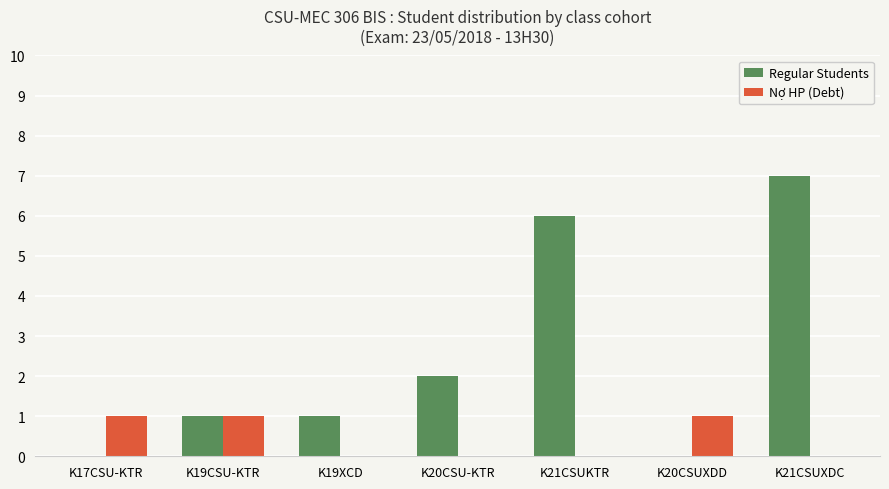

Which category has the highest value across all series?

K21CSUXDC